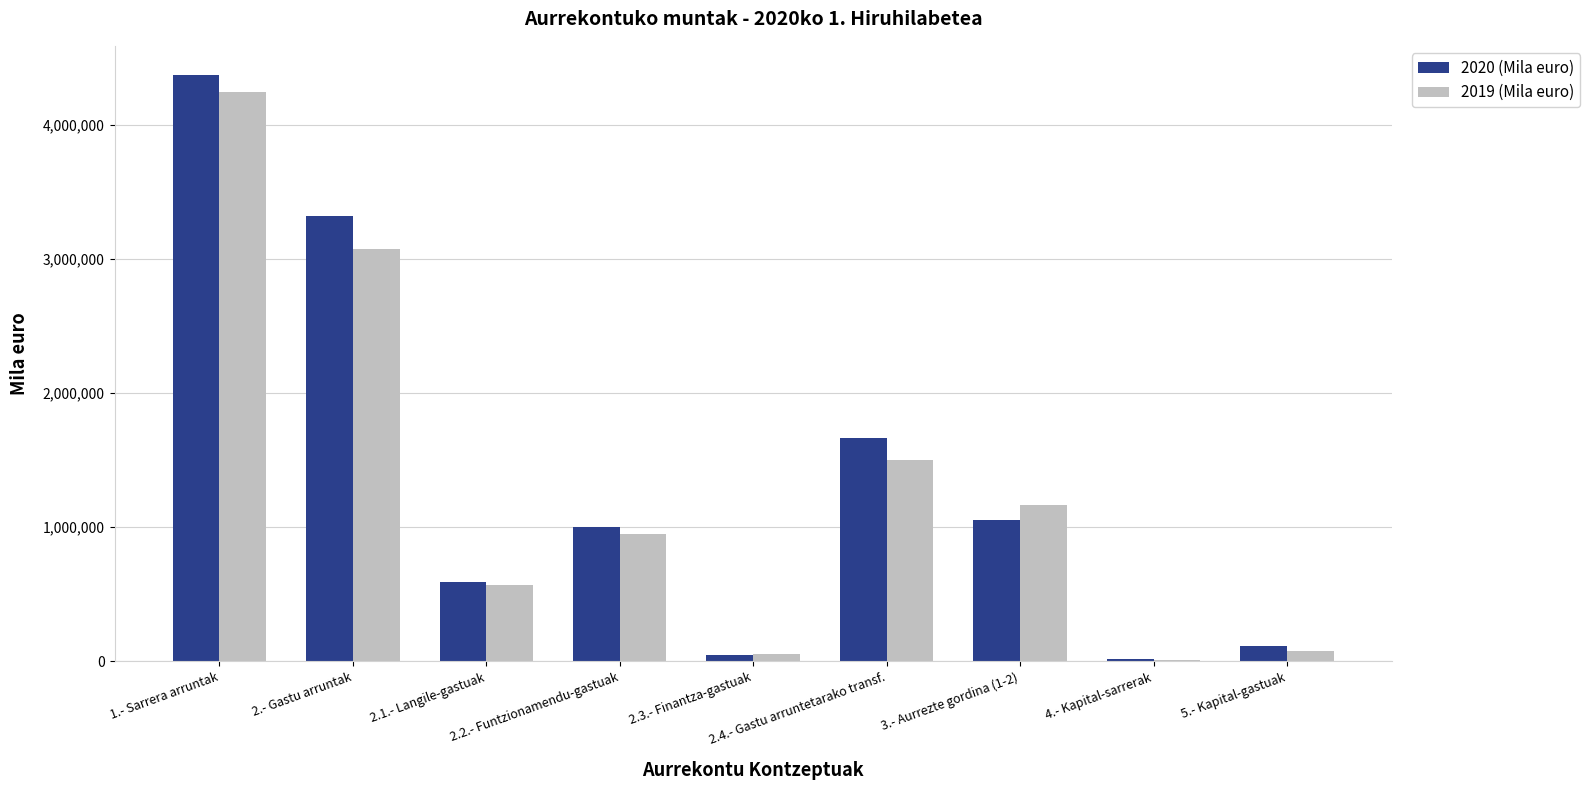

At which category does the chart reach its peak across all series?

1.- Sarrera arruntak